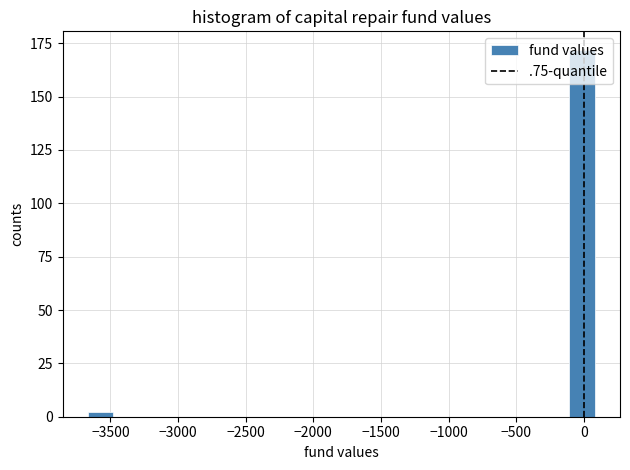

Around what value on the x-axis is the tallest bar? Give the approximate position of its centre, as read against the axis.

0